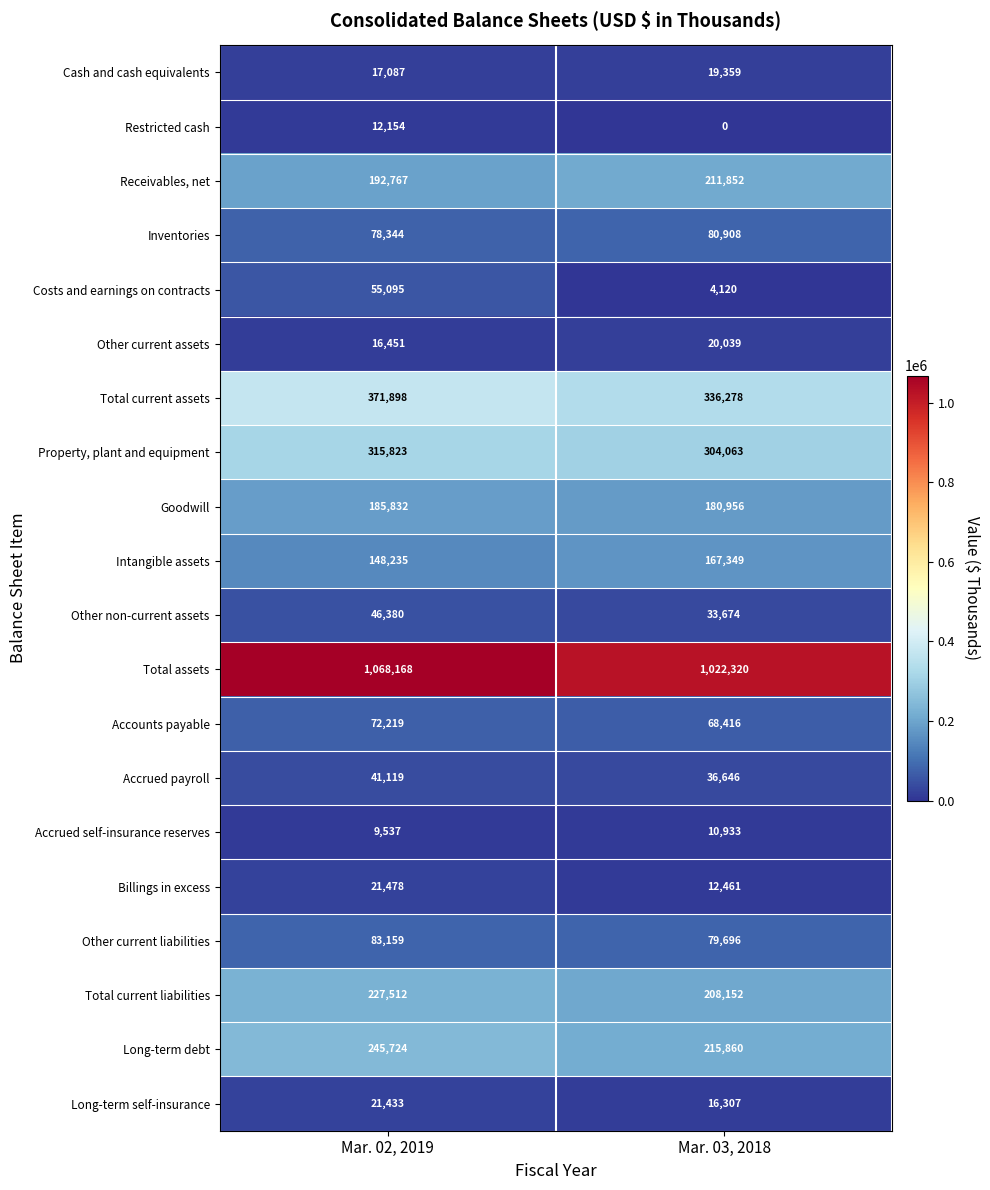

At which category is the sum across all series the highest?

Mar. 02, 2019